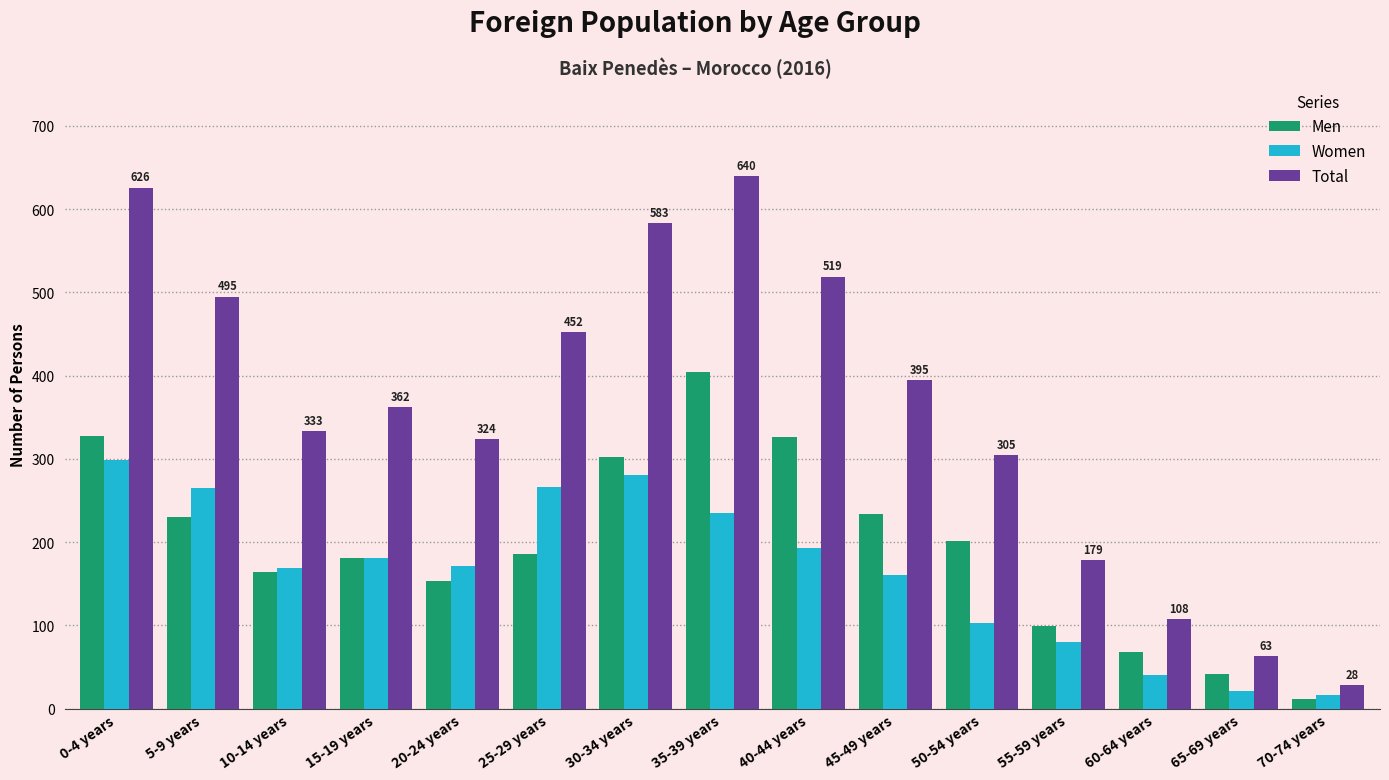

What is the average value of the Total series?

361